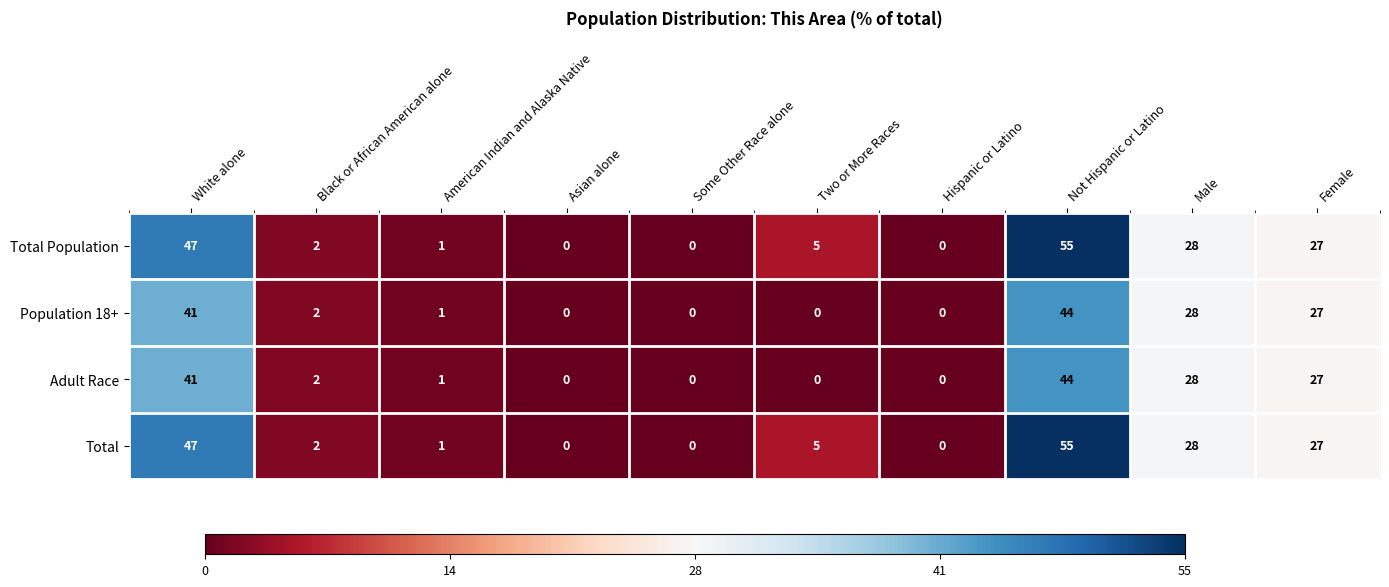

At which category is the sum across all series the highest?

Not Hispanic or Latino